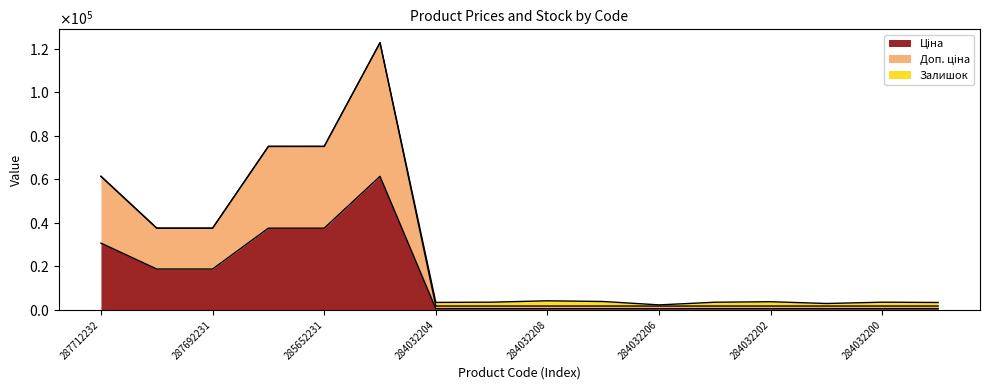

True or false: Ціна and Доп. ціна intersect in this chart.

False